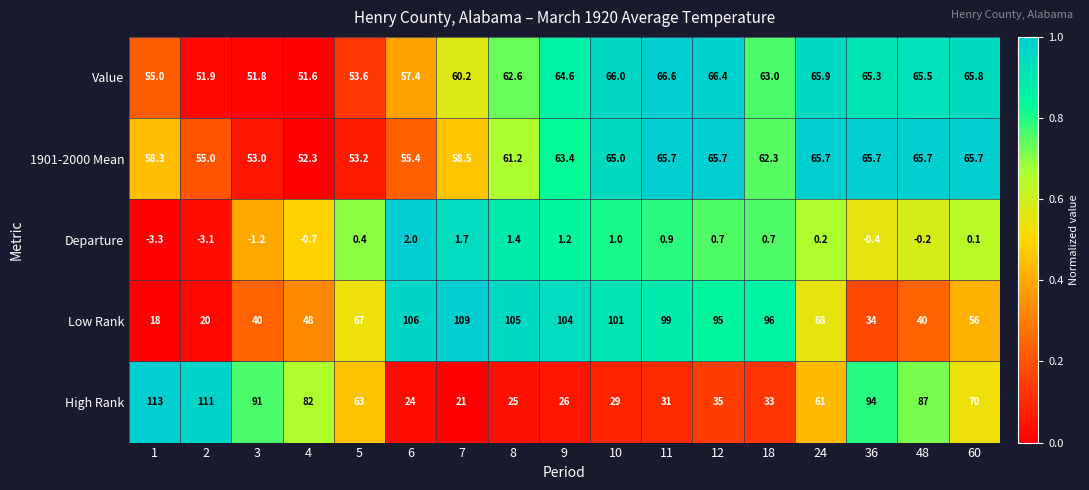

At how many categories does at least one series exceed 0?

17